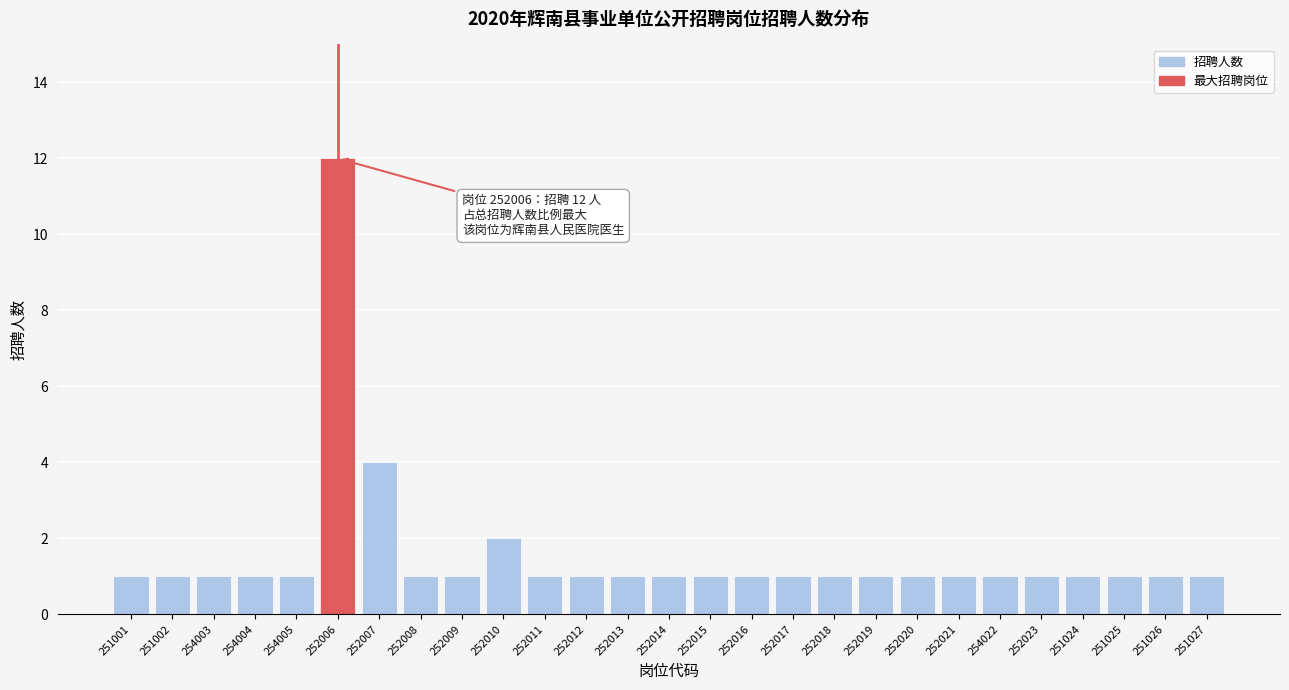

Reading left to right, list all the values displayed in this chart.

251001=1	251002=1	254003=1	254004=1	254005=1	252006=12	252007=4	252008=1	252009=1	252010=2	252011=1	252012=1	252013=1	252014=1	252015=1	252016=1	252017=1	252018=1	252019=1	252020=1	252021=1	254022=1	252023=1	251024=1	251025=1	251026=1	251027=1